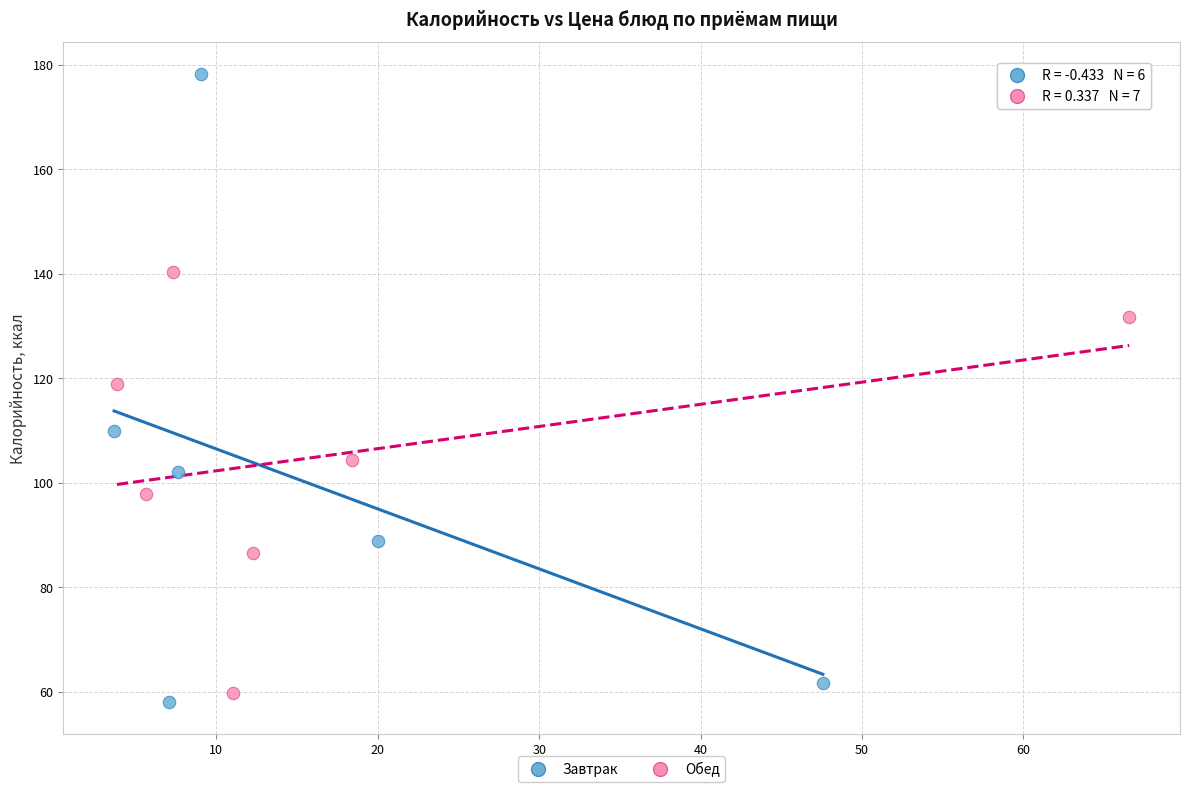

Which series reaches the maximum Y coordinate?

Завтрак